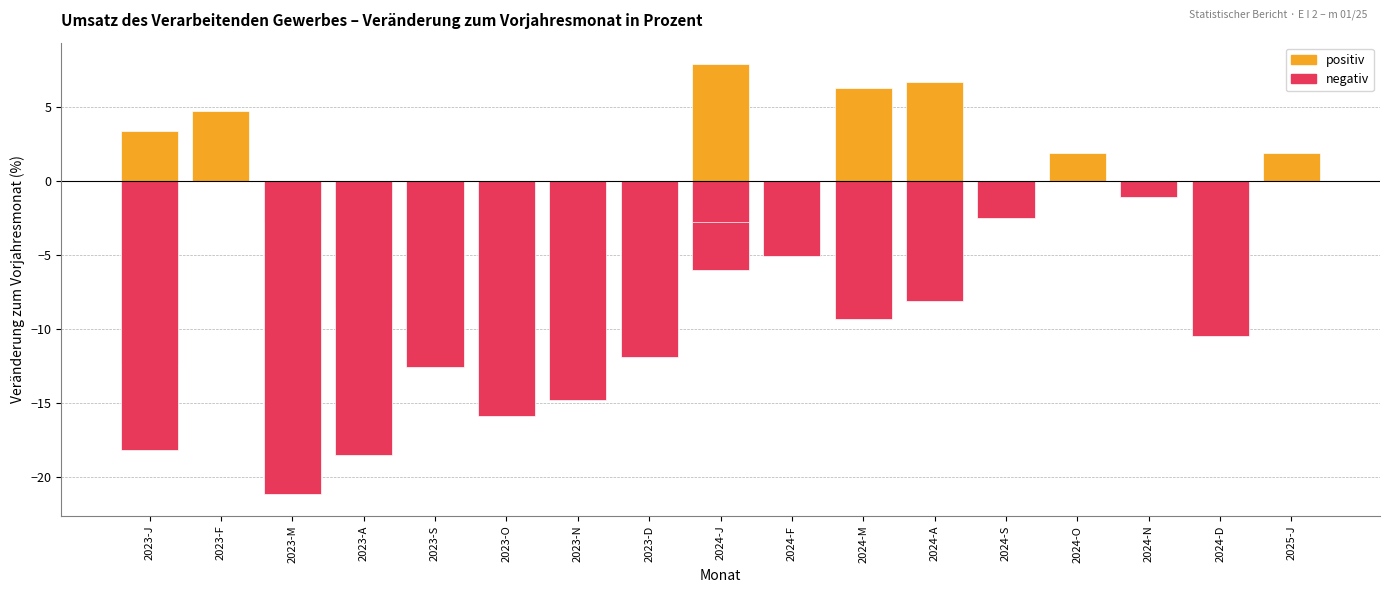

How many data points are above -6?

12